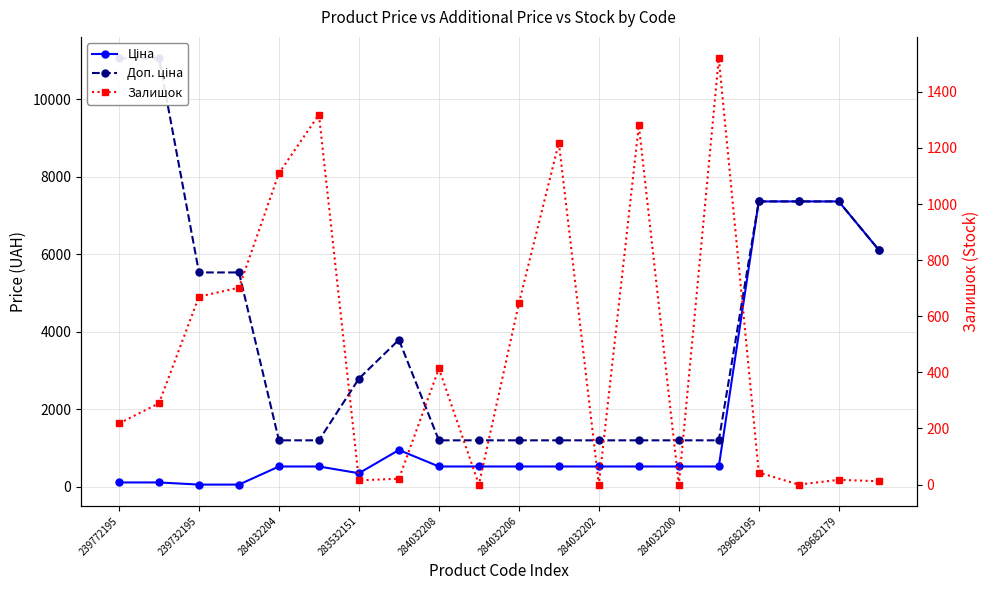

How many values in Залишок are above zero?

16